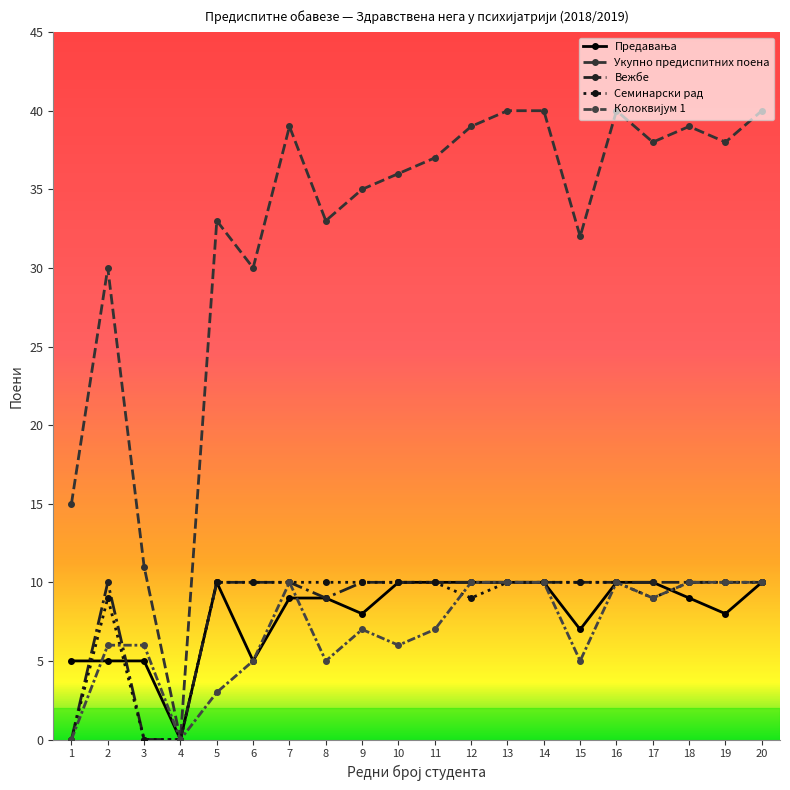

How many interior local valleys does the Предавања series have?

5